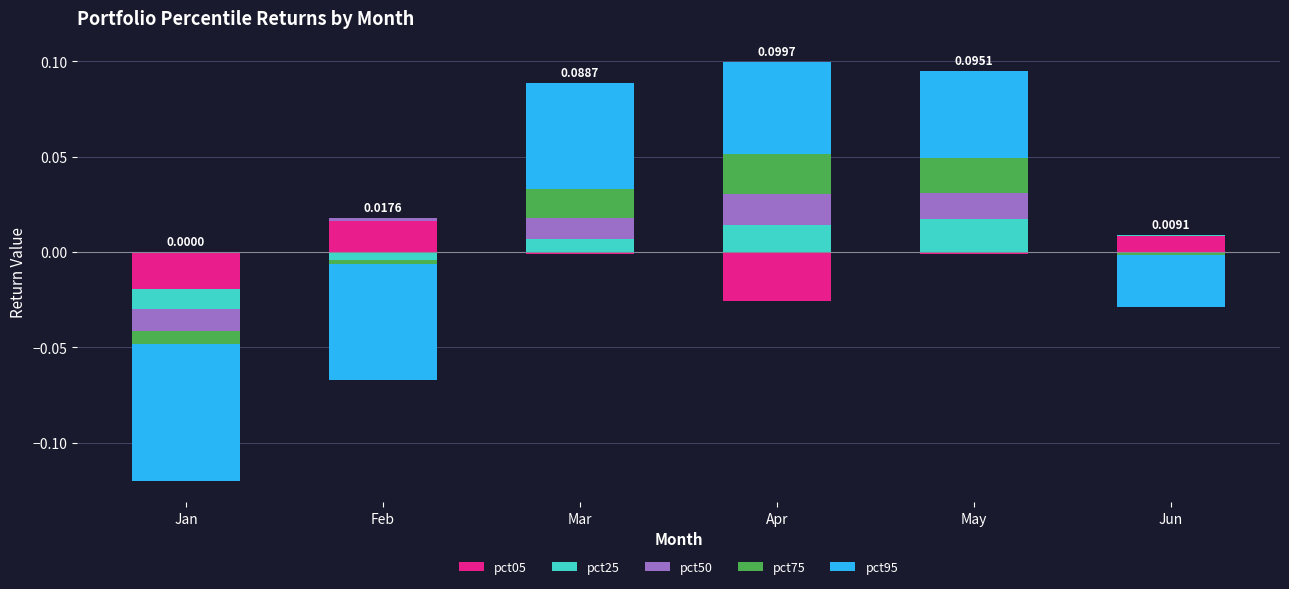

How many distinct data groups are displayed?

5